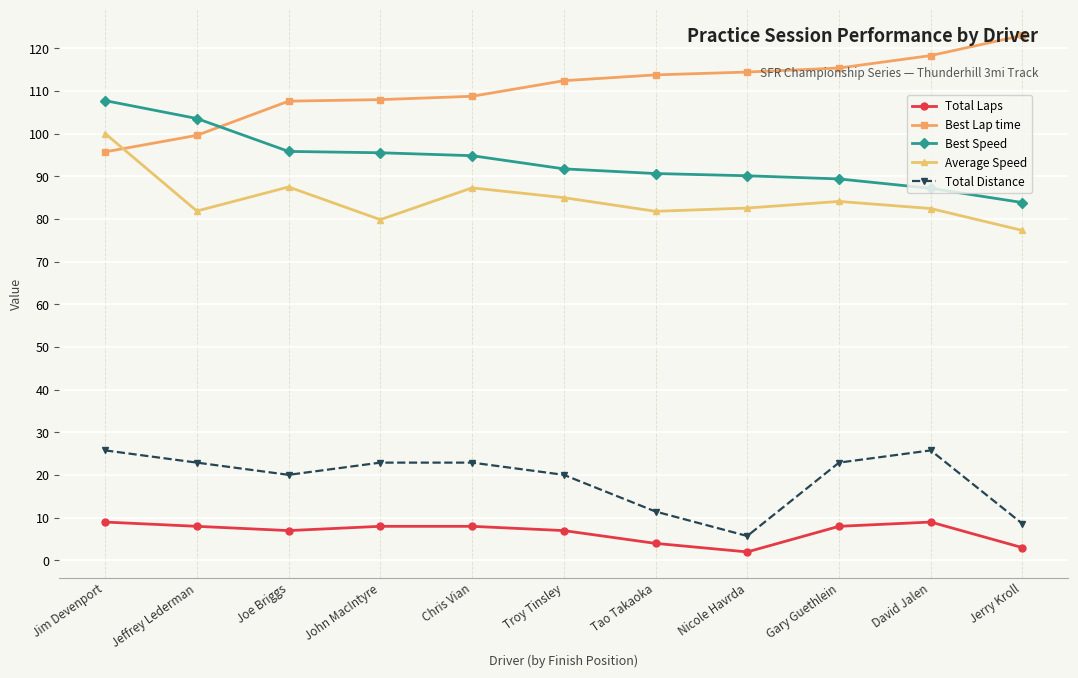

How many values in the Total Distance series exceed 22?

6